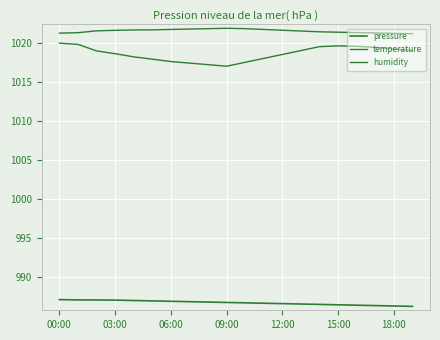

At which category does temperature reach its first local peak?

15:00